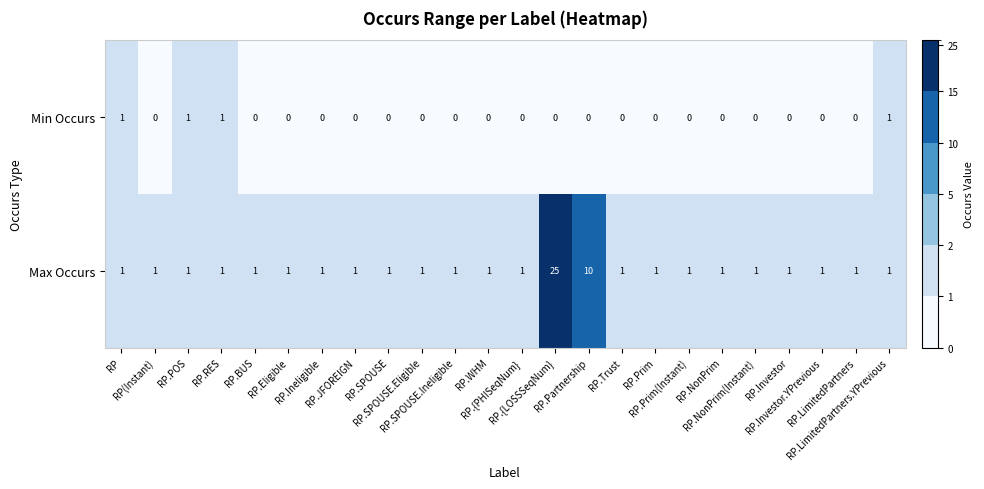

Which series has the largest total across all categories?

Max Occurs